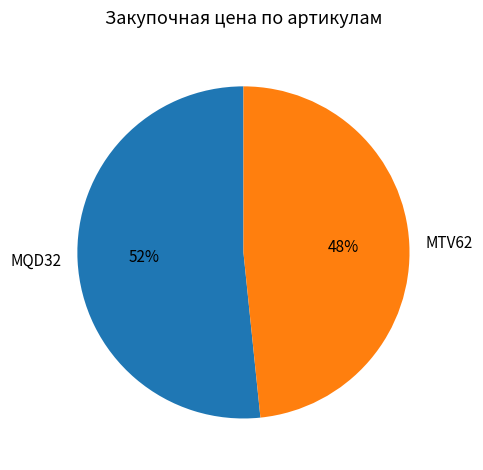

To the nearest percent, what is the average slice percentage?

50%